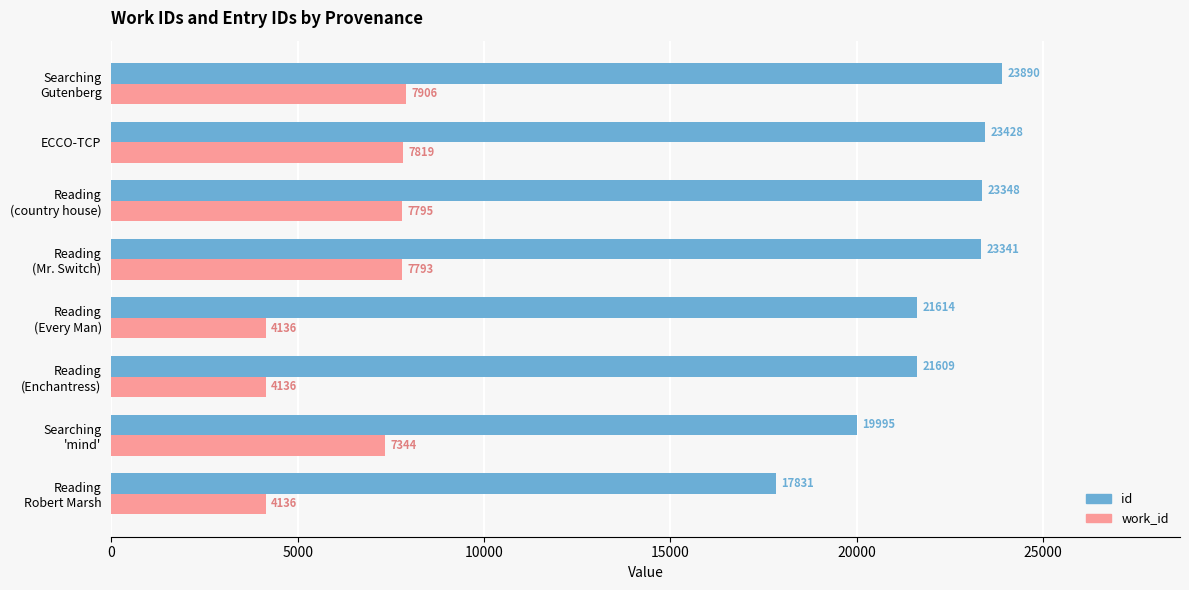

Which series has the widest spread of values?

id